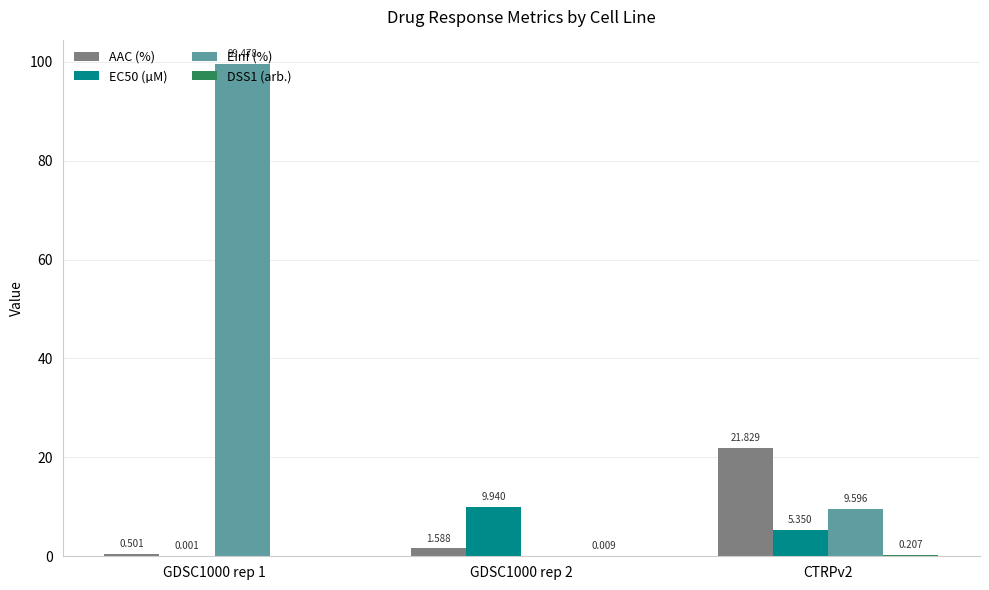

Between GDSC1000 rep 1 and GDSC1000 rep 2, which series saw the biggest shift?

Einf (%)